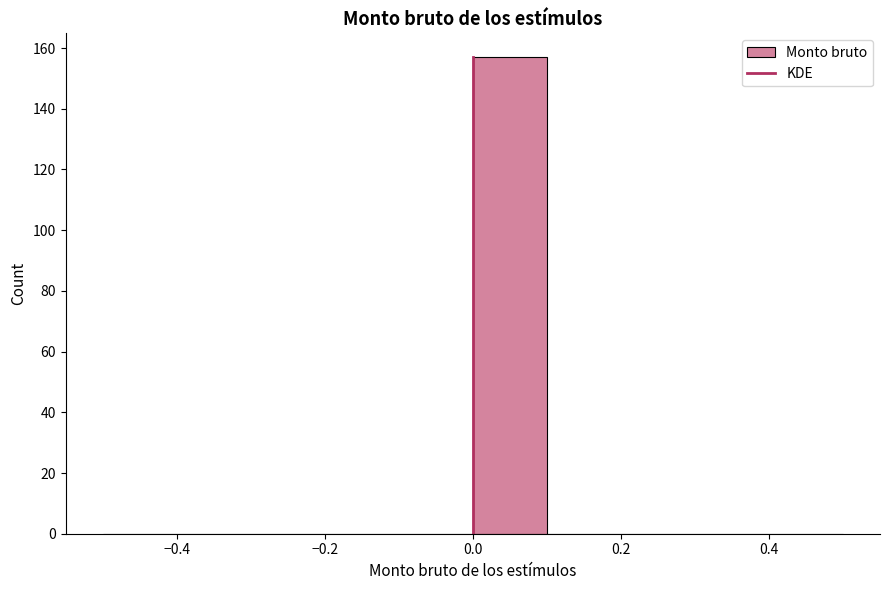

Reading left to right, list every bar in this chart as the range it spans on the x-axis followed by its height. The values are not printed on the chart, so give them approximately, as read against the axis.

-0.5 to -0.4: 0
-0.4 to -0.3: 0
-0.3 to -0.2: 0
-0.2 to -0.1: 0
-0.1 to 0.0: 0
0.0 to 0.1: 158
0.1 to 0.2: 0
0.2 to 0.3: 0
0.3 to 0.4: 0
0.4 to 0.5: 0